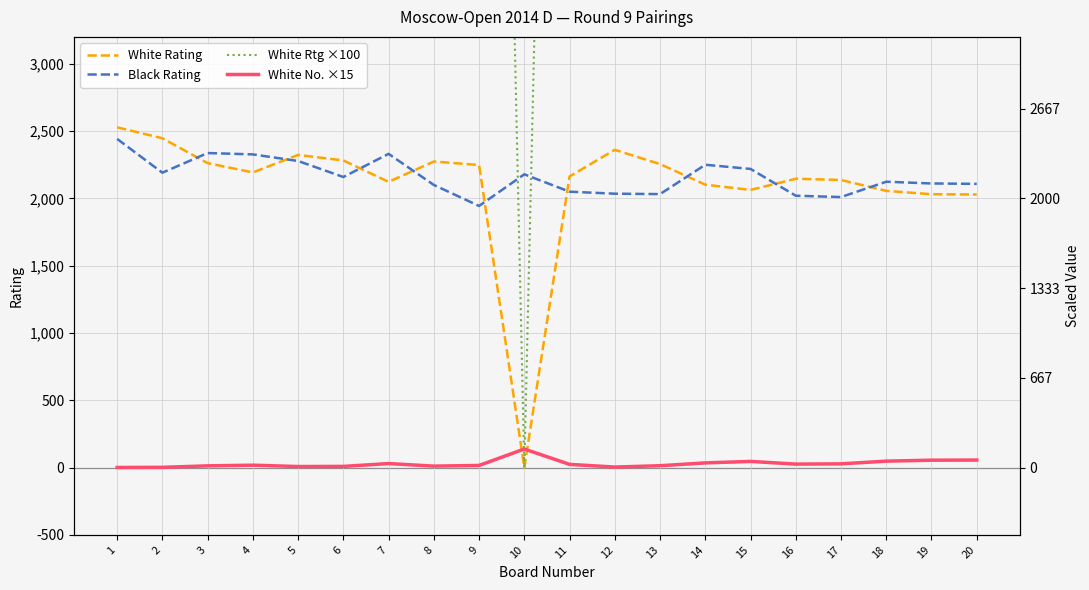

True or false: White Rating has more than 0 points higher than both neighbors.

True